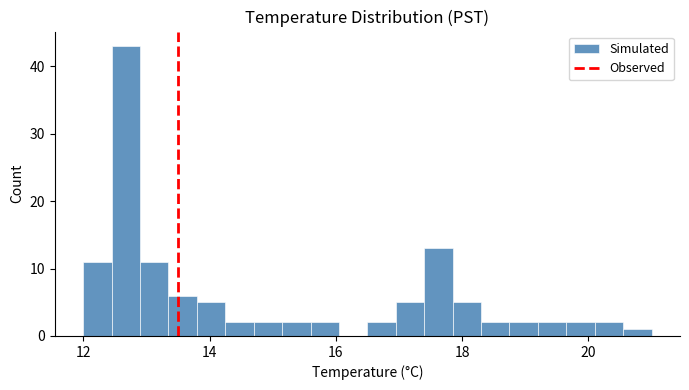

Read against the x-axis, roughly where is the centre of the tallest bar?

12.6